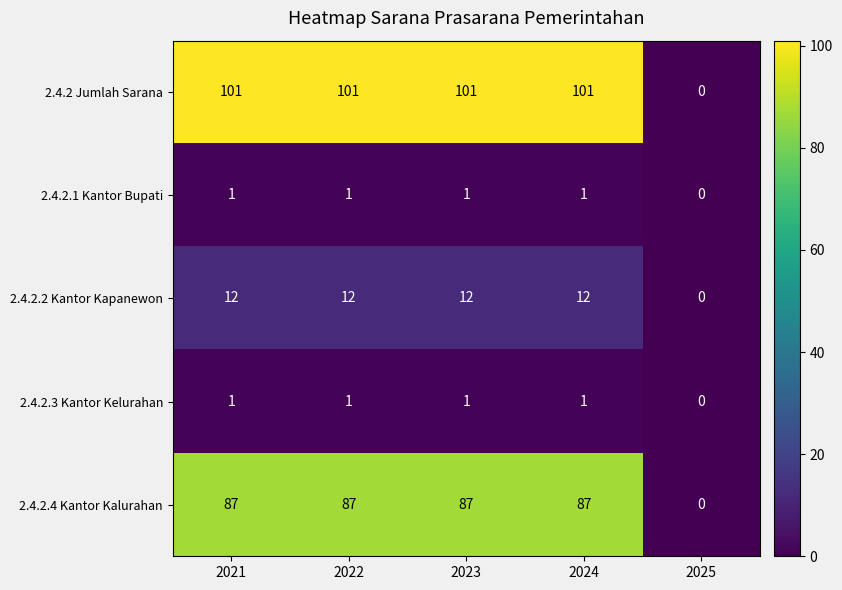

Which series has the widest spread of values?

2.4.2 Jumlah Sarana